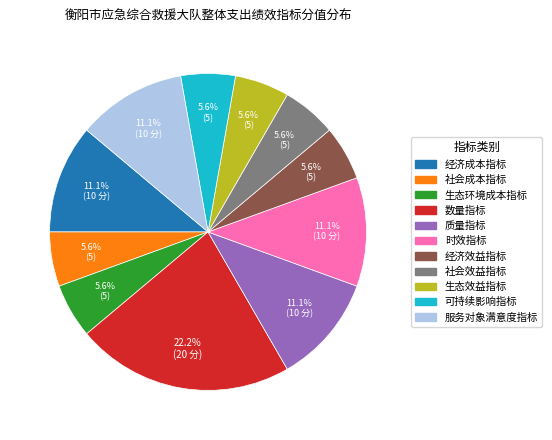

Which has a higher value, 生态环境成本指标 or 经济成本指标?

经济成本指标